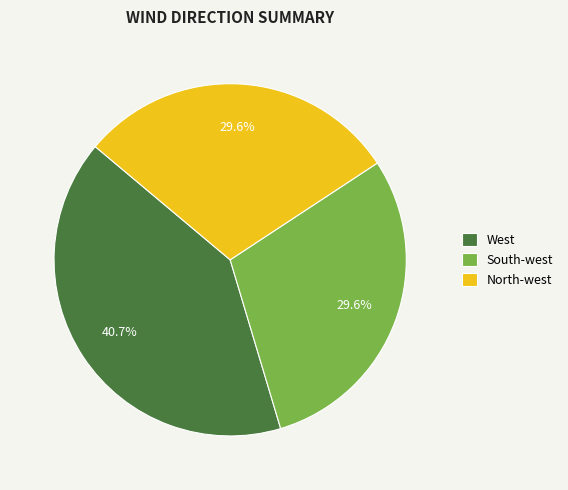

To the nearest percent, what percentage of the pie is South-west?

30%